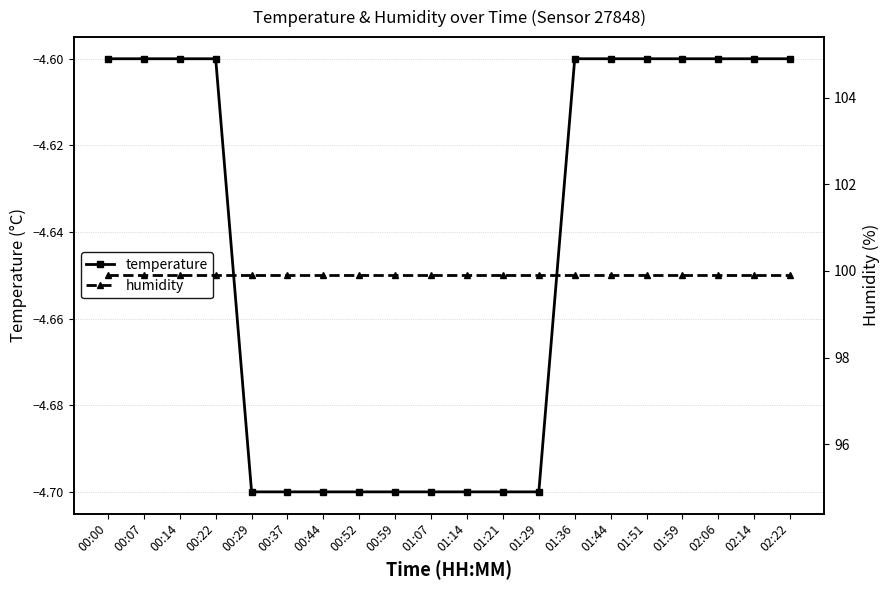

The value of humidity at 02:22 is 142.9. True or false?

False